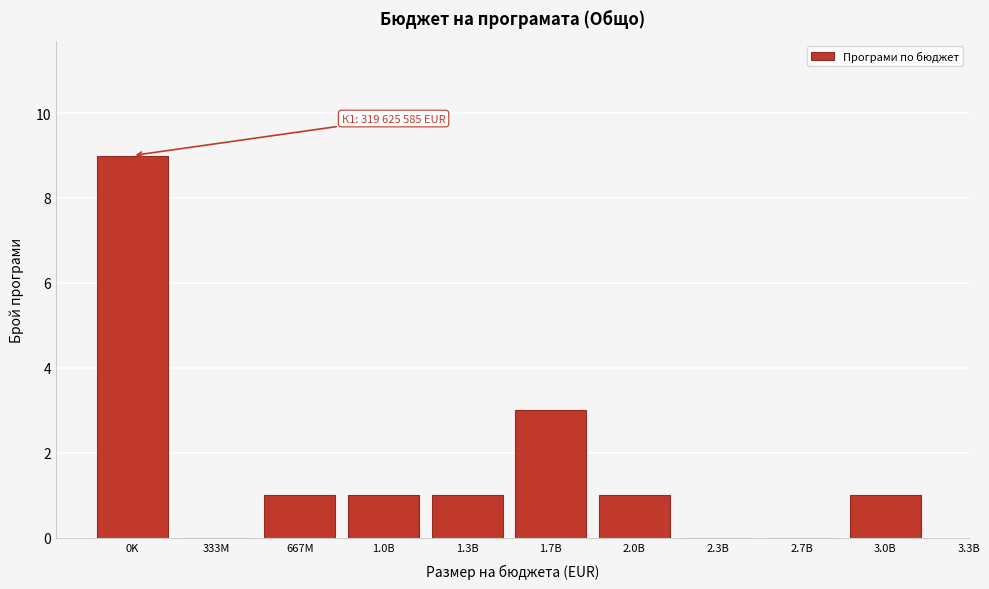

Reading right to left, list all the values displayed in this chart.

3.0B=1	2.7B=0	2.3B=0	2.0B=1	1.7B=3	1.3B=1	1.0B=1	667M=1	333M=0	0K=9